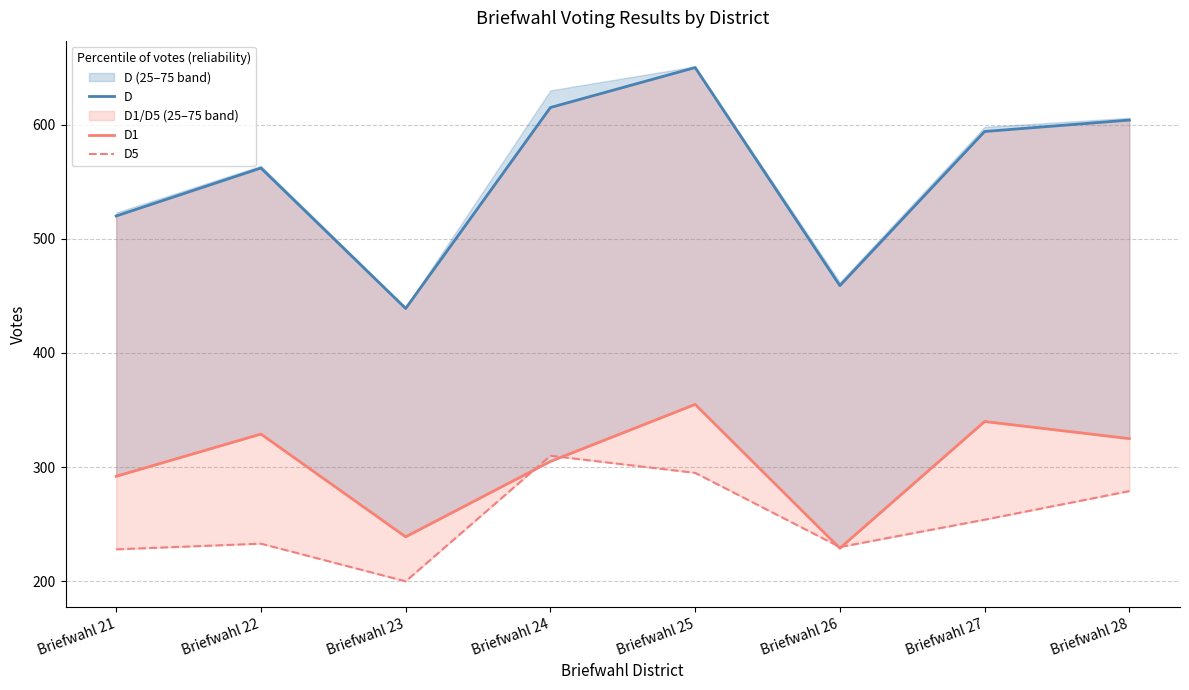

Between which two adjacent categories do D1 and D5 first intersect?

Briefwahl 23 and Briefwahl 24